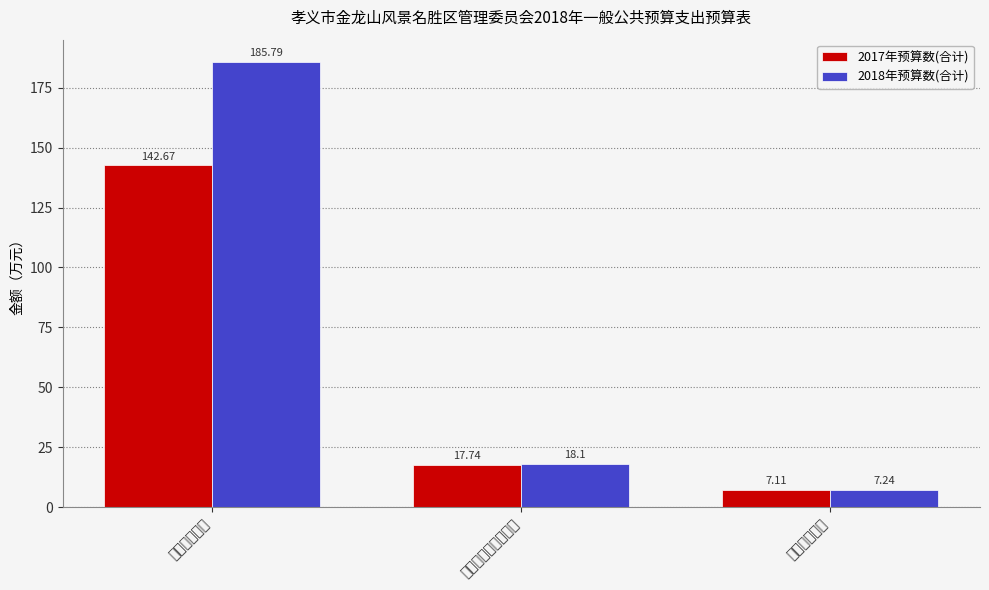

Count the number of data series in this chart.

2